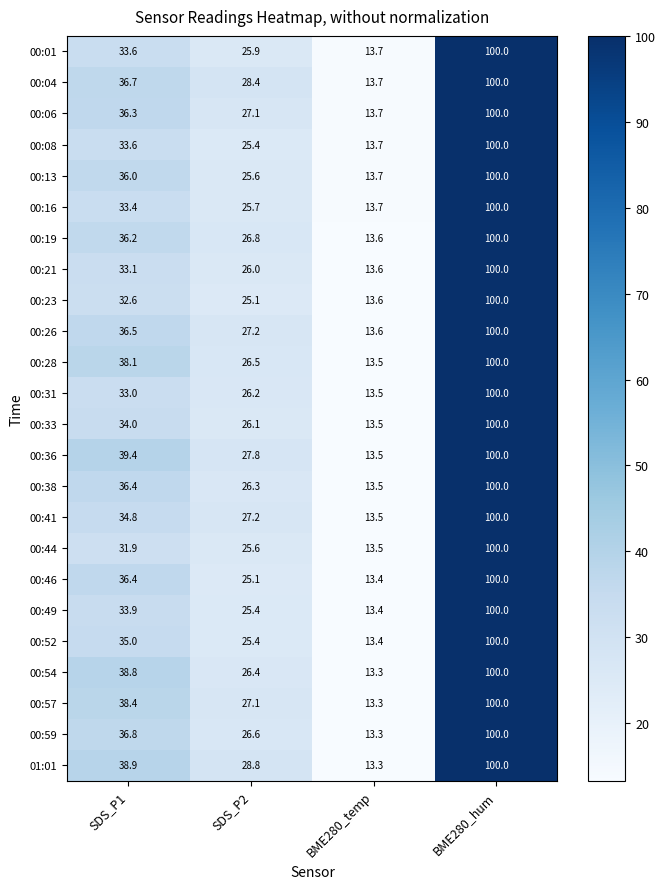

What is the greatest value displayed?

100.0